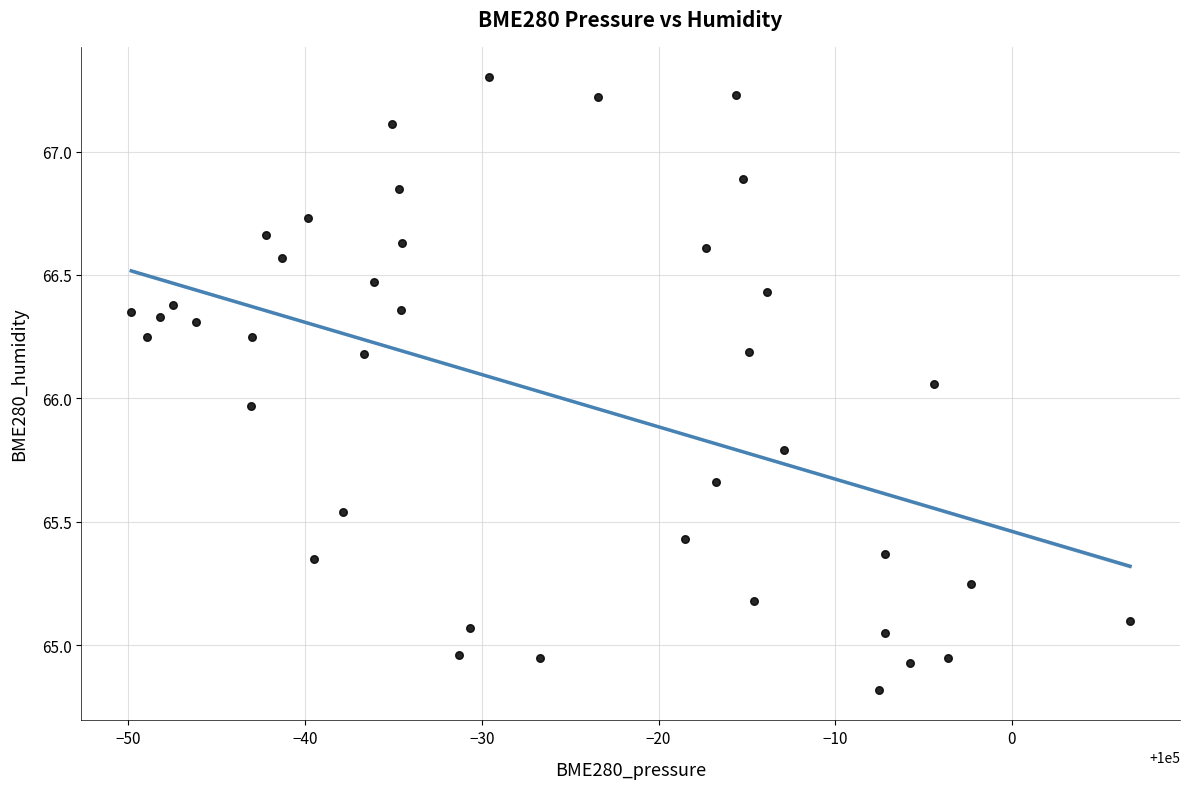

What is the range of X values (max minus min)?

56.5